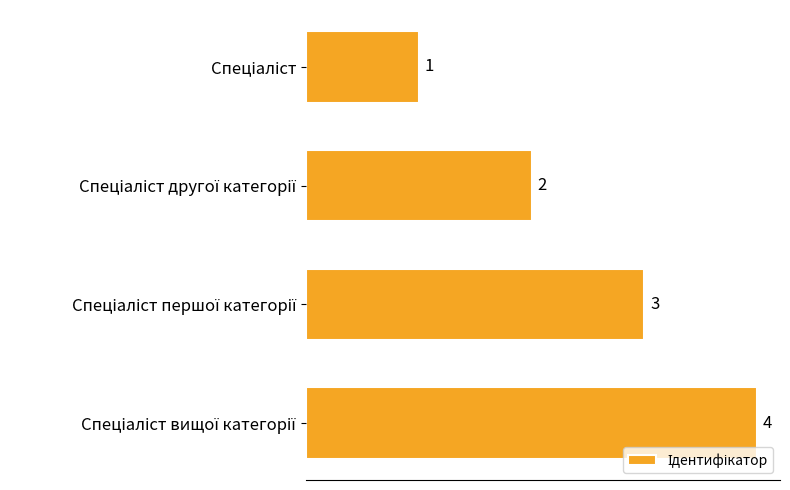

What is the value of the 1st bar from the top?

1